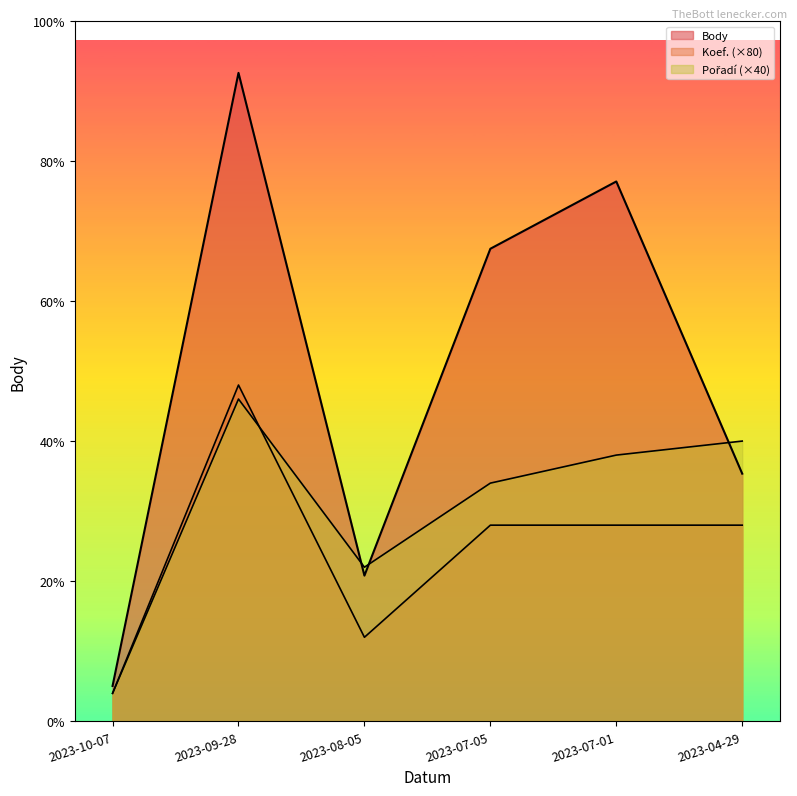

Rank the series at 2023-04-29 from highest to lowest value.

Pořadí, Body, Koef.